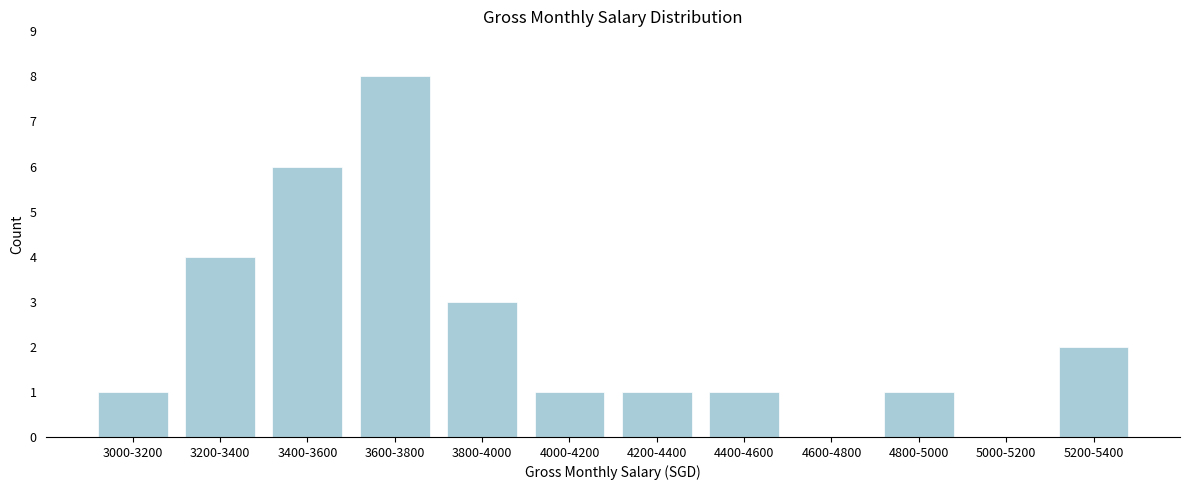

Reading right to left, what are all the values shown in this chart?

5200-5400=2	5000-5200=0	4800-5000=1	4600-4800=0	4400-4600=1	4200-4400=1	4000-4200=1	3800-4000=3	3600-3800=8	3400-3600=6	3200-3400=4	3000-3200=1